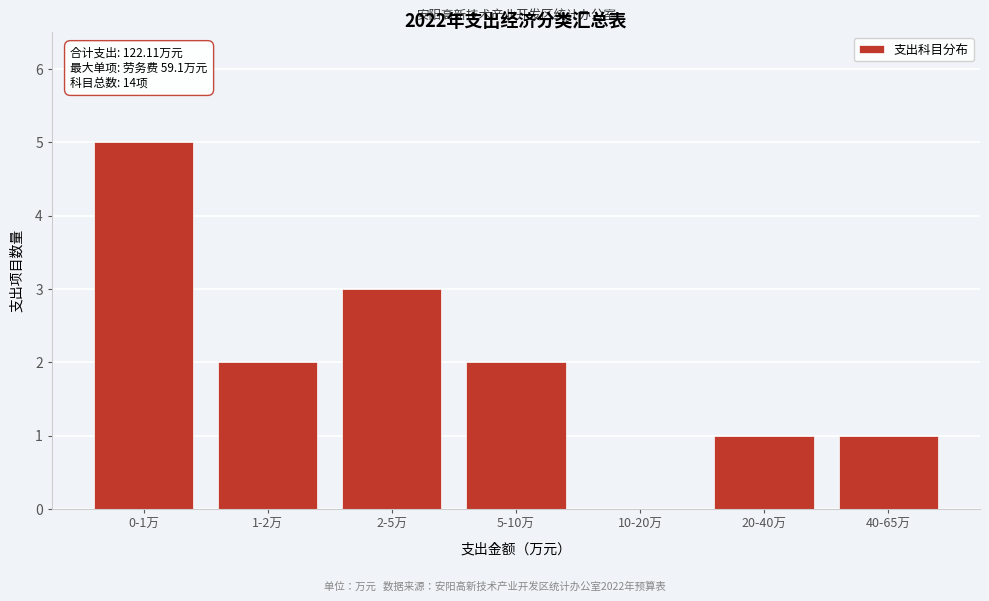

Reading left to right, extract all data points from this chart.

0-1万=5	1-2万=2	2-5万=3	5-10万=2	10-20万=0	20-40万=1	40-65万=1